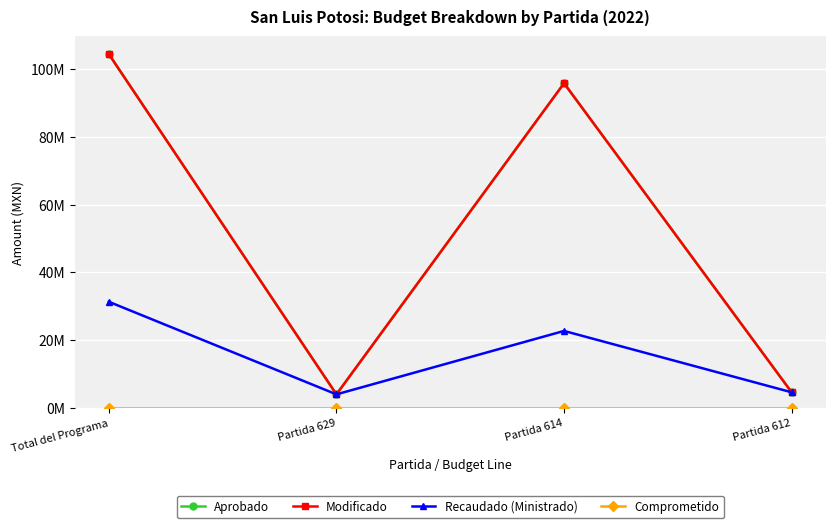

Reading left to right, list all the values displayed in this chart.

Aprobado: Total del Programa=104428870	Partida 629=4000000	Partida 614=95818630	Partida 612=4610240
Modificado: Total del Programa=104428870	Partida 629=4000000	Partida 614=95818630	Partida 612=4610240
Recaudado (Ministrado): Total del Programa=31328661	Partida 629=4000000	Partida 614=22718421	Partida 612=4610240
Comprometido: Total del Programa=0	Partida 629=0	Partida 614=0	Partida 612=0